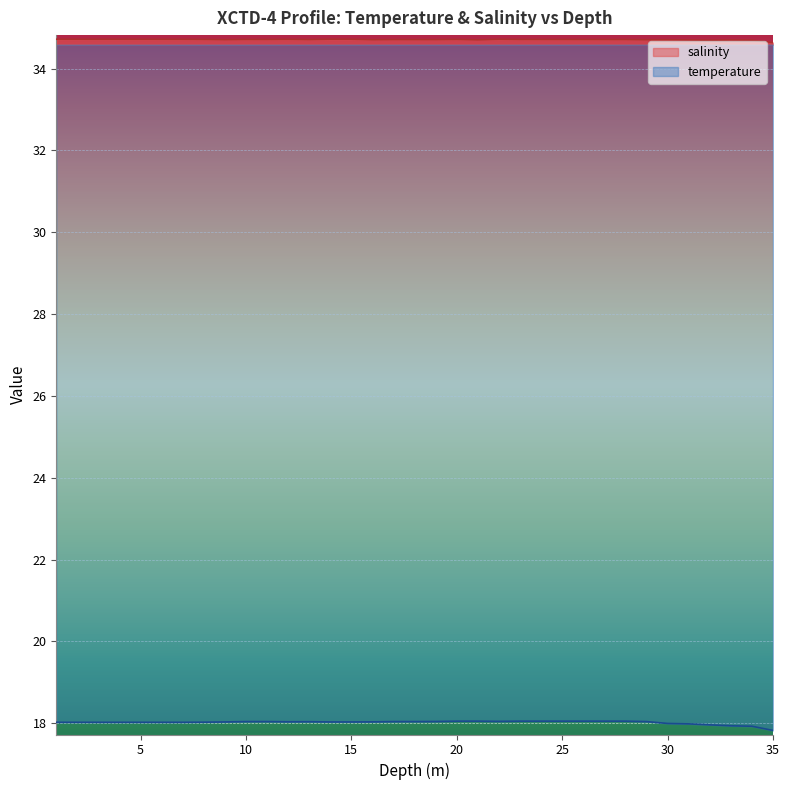

True or false: salinity and temperature cross at least once.

False